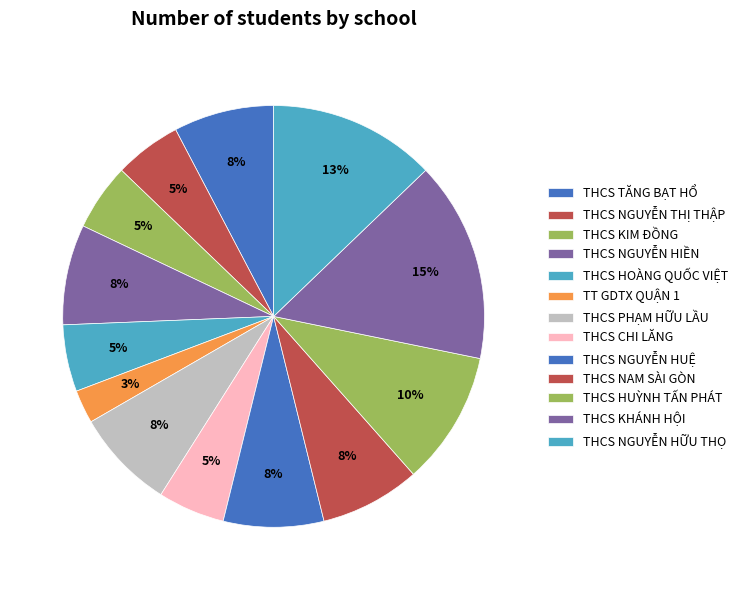

Which has a higher value, THCS NGUYỄN HỮU THỌ or THCS TĂNG BẠT HỔ?

THCS NGUYỄN HỮU THỌ